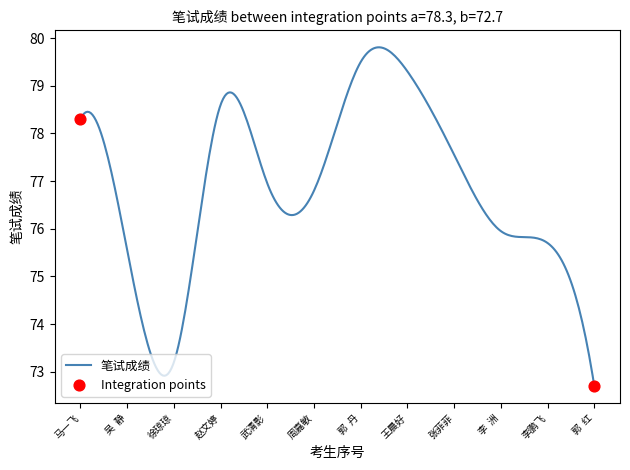

What is the difference between the maximum and minimum values?

7.1